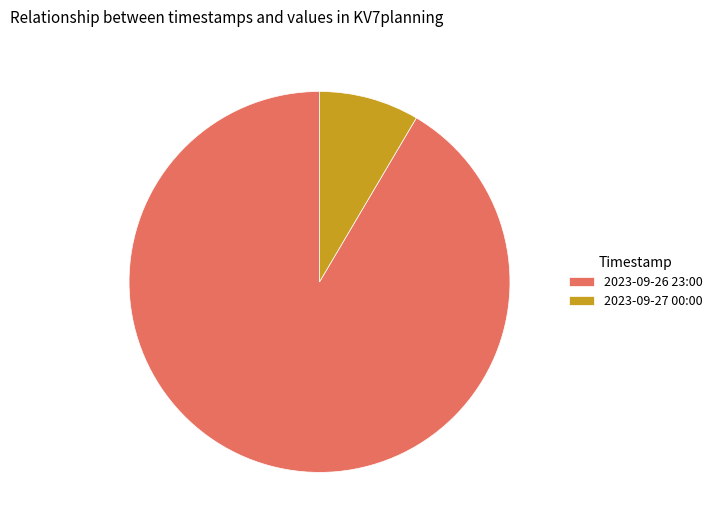

Is there any slice that represents more than half of the pie?

Yes